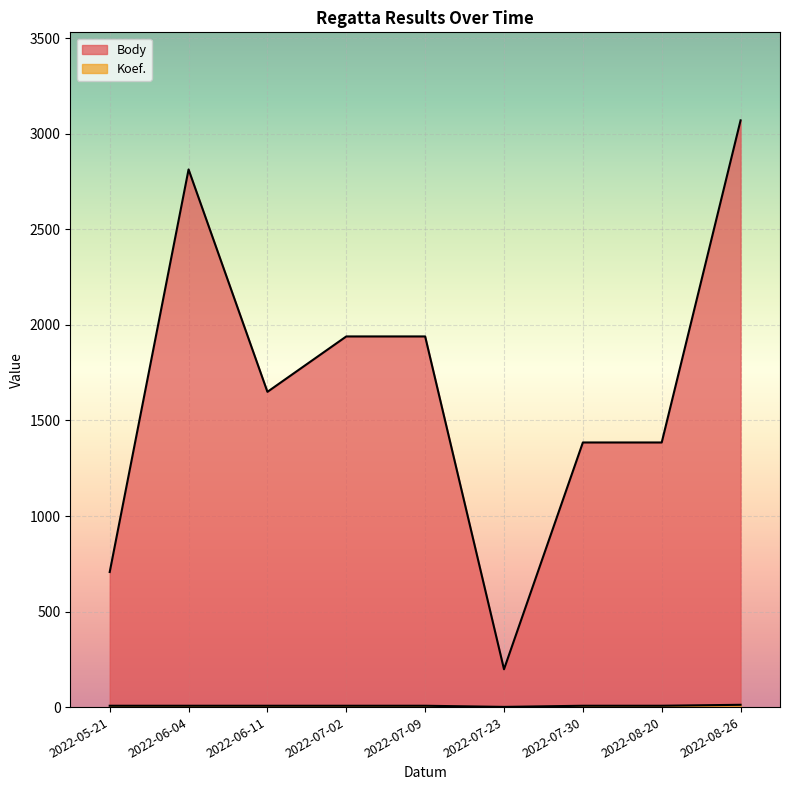

Where is Koef. nearest to the value 6?

2022-05-21